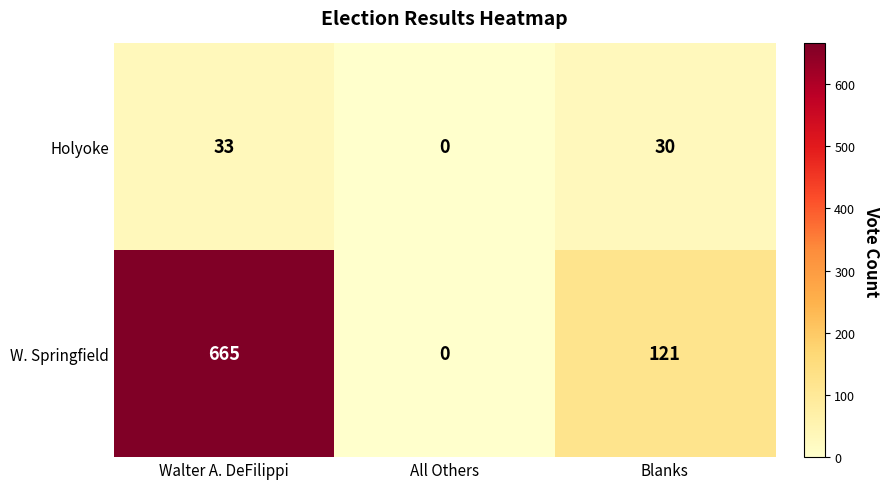

Rank the series by their maximum value, from lowest to highest.

Holyoke, W. Springfield